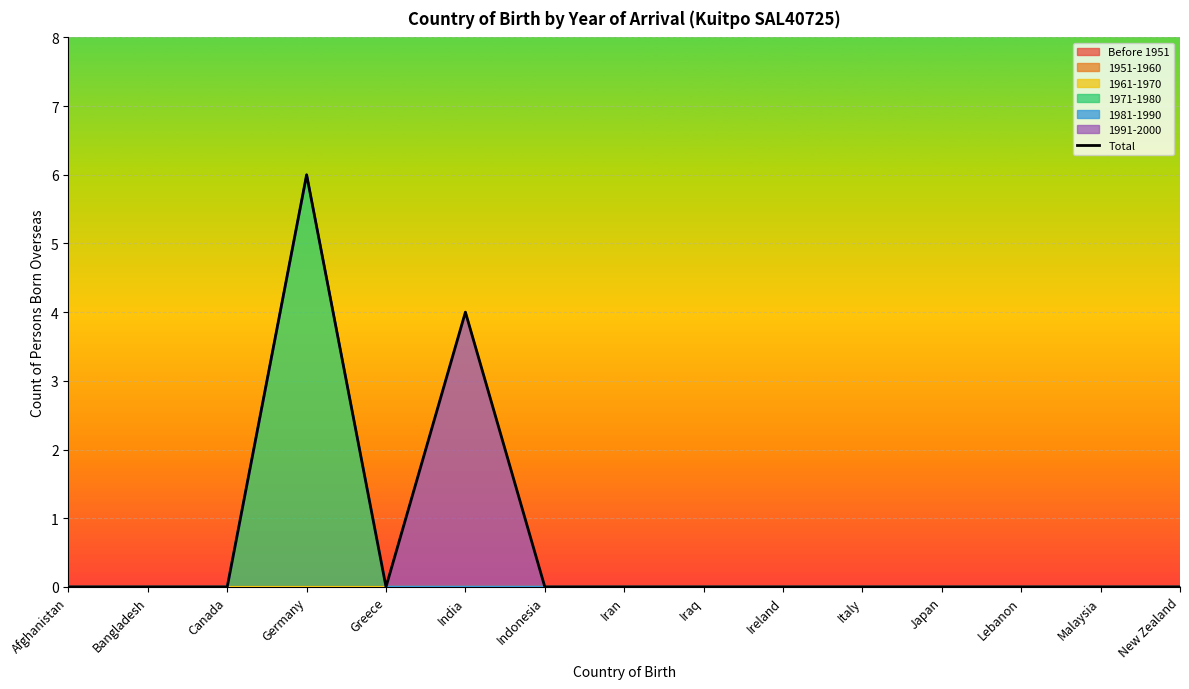

The value at Italy is 0. True or false?

True